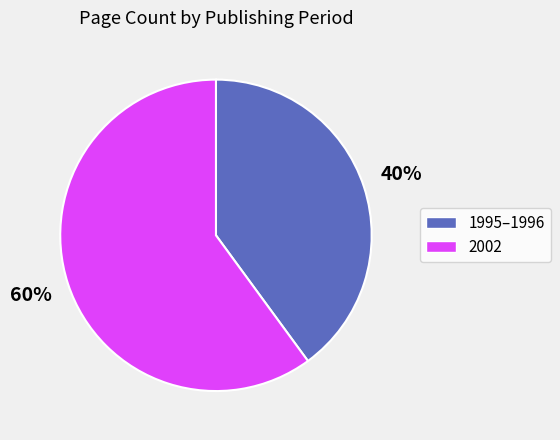

To the nearest percent, what is the average slice percentage?

50%